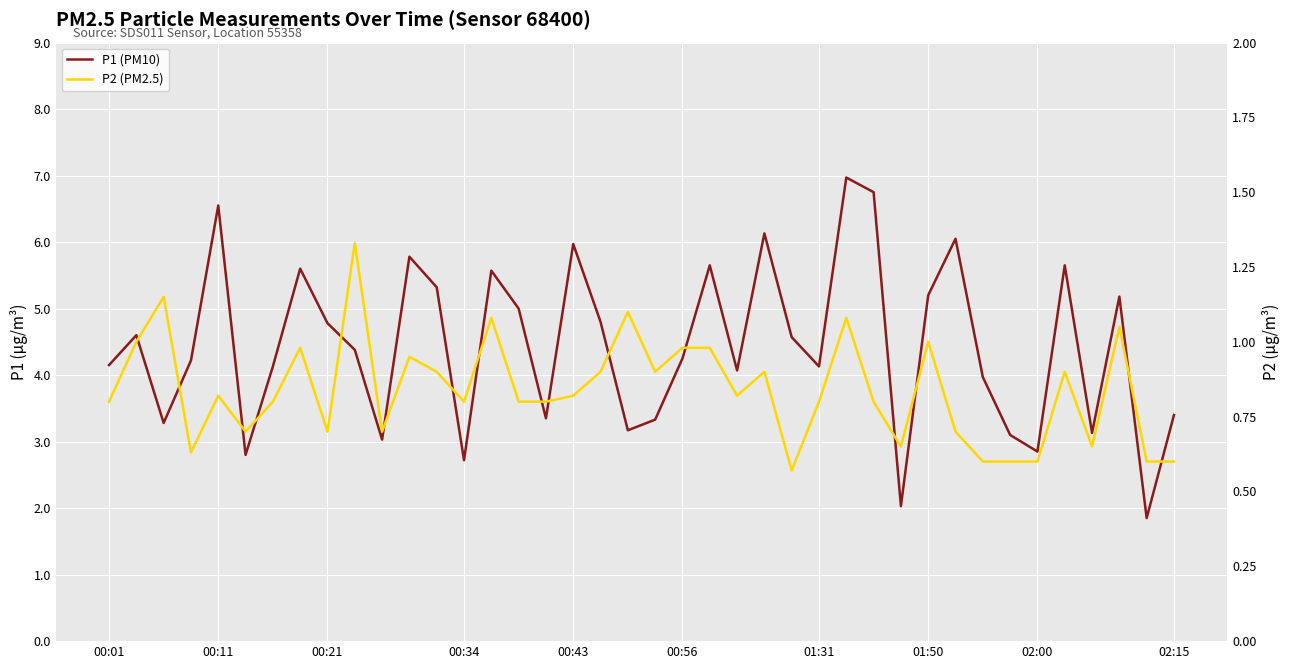

What is the sum of all P1 (PM10) values?

177.5